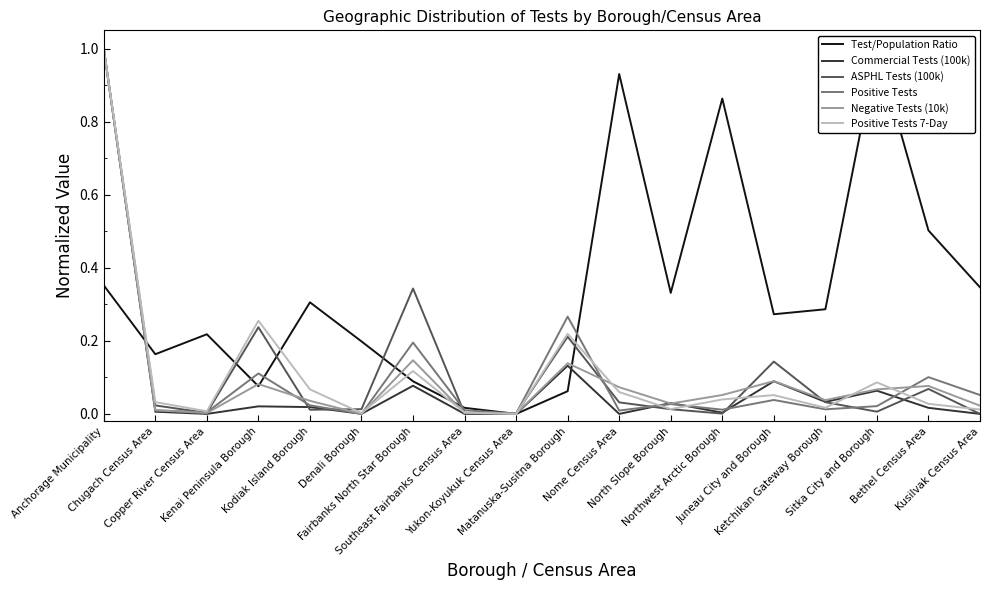

True or false: Positive Tests and Commercial Tests (100k) cross at least once.

True